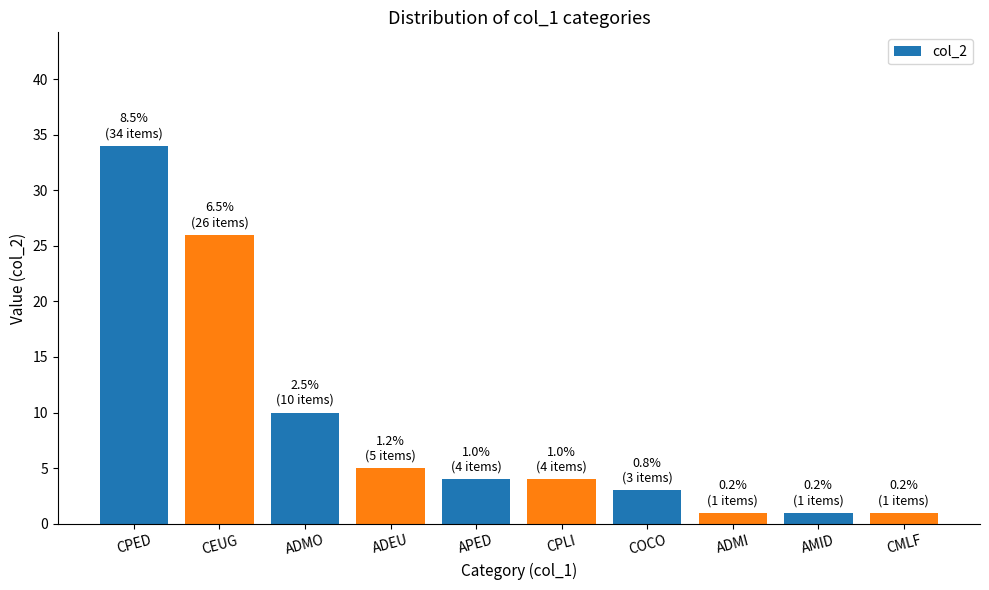

Is it true that the value at ADMO is 6?

False